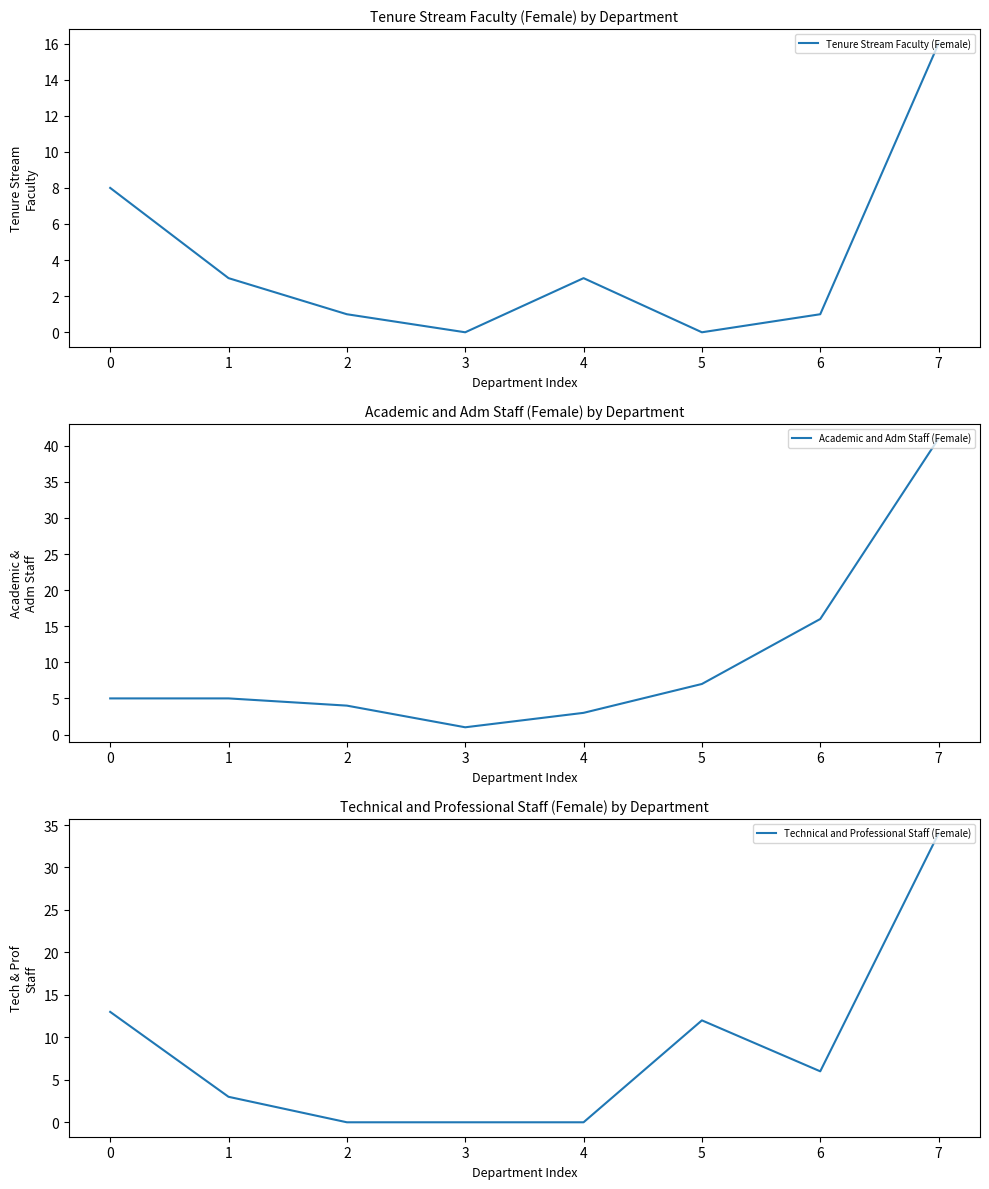

Which series has the largest total across all categories?

Academic and Adm Staff (Female)